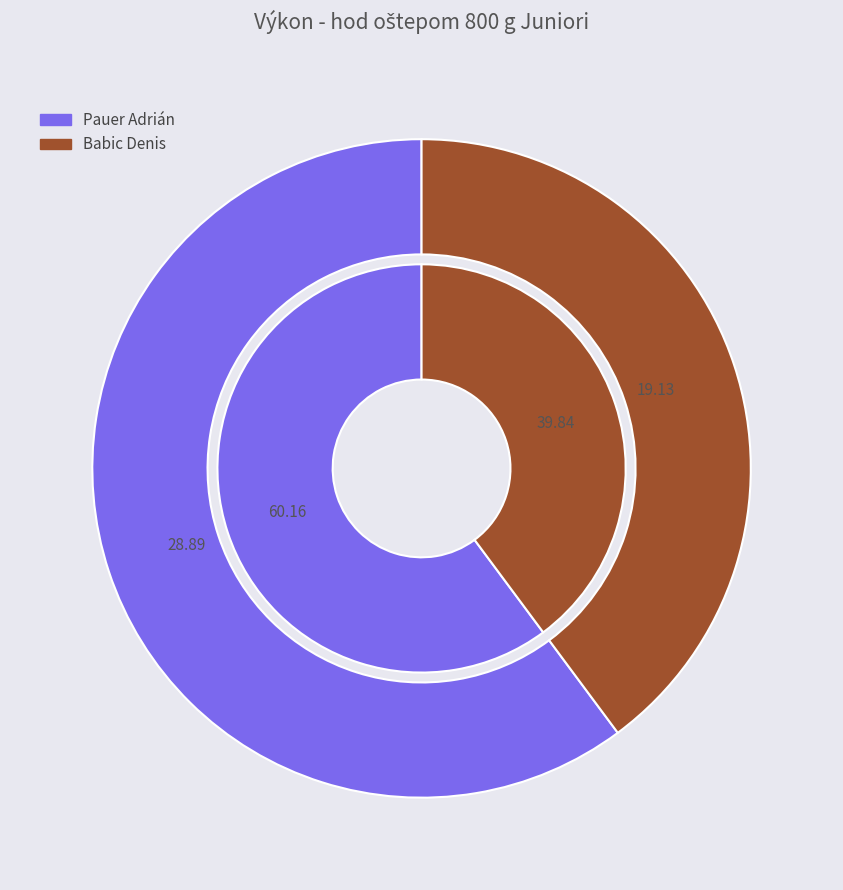

The Pauer Adrián slice represents 65% of the pie. True or false?

False